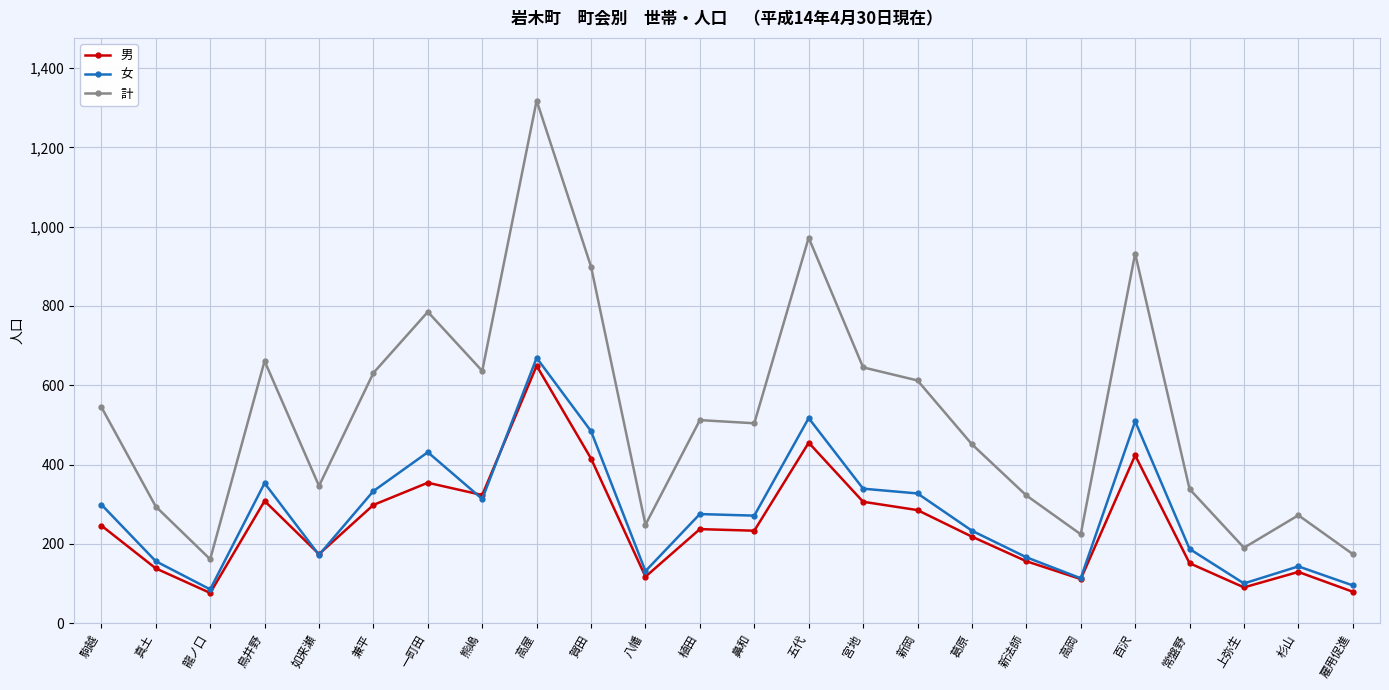

What value does the 男 series have at 杉山?

129